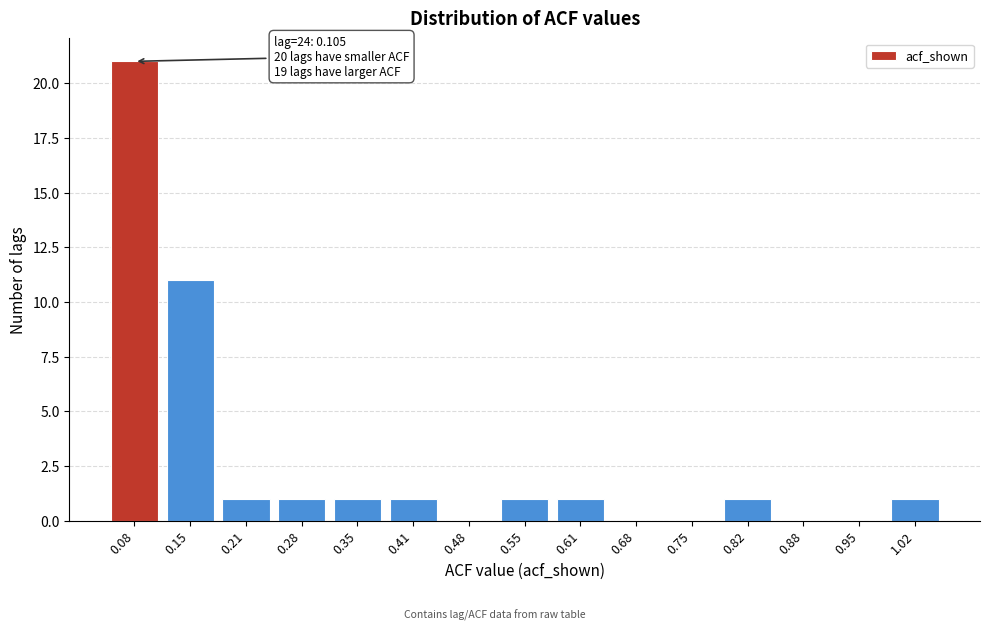

Reading right to left, transcribe all the data shown in this chart.

1.02=1	0.95=0	0.88=0	0.82=1	0.75=0	0.68=0	0.61=1	0.55=1	0.48=0	0.41=1	0.35=1	0.28=1	0.21=1	0.15=11	0.08=21